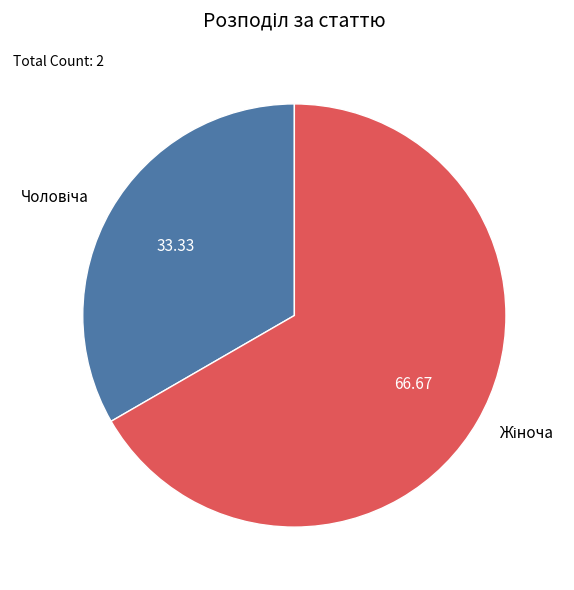

Does any single category account for the majority?

Yes